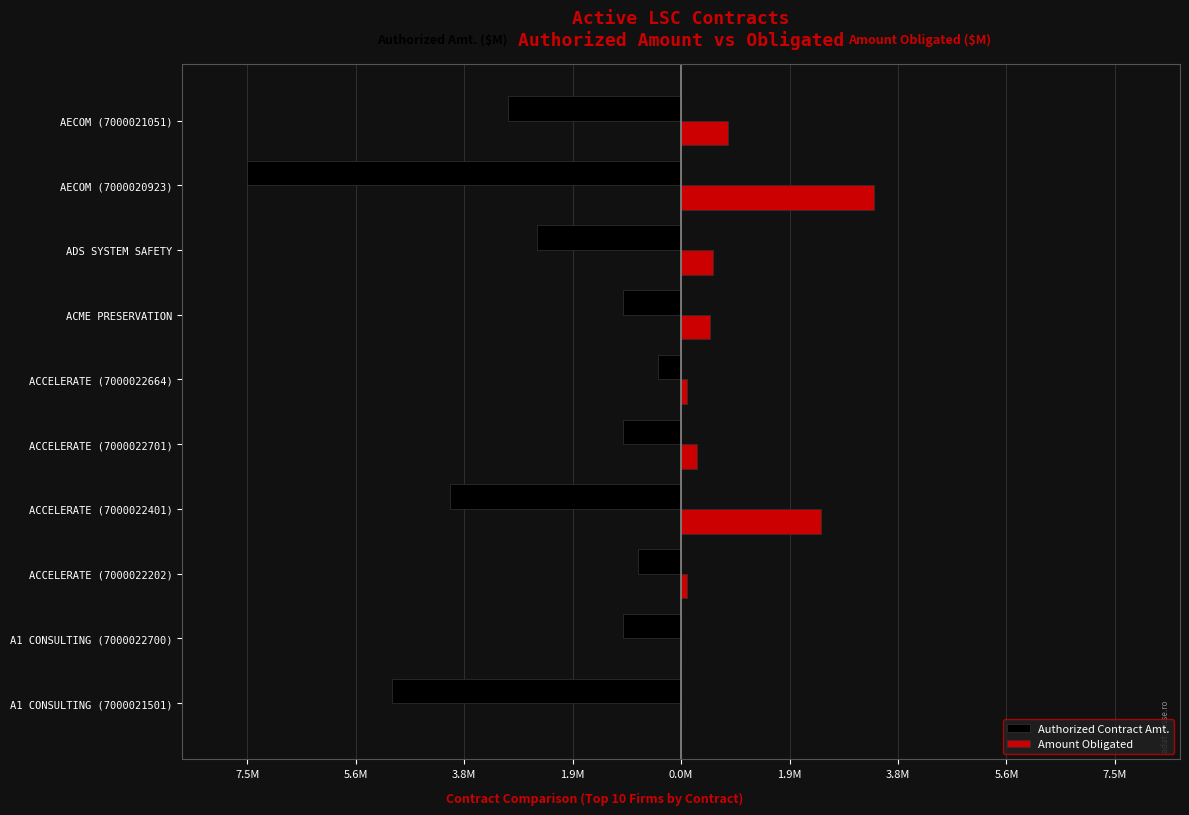

What are all the series names shown in the legend?

Authorized Contract Amt., Amount Obligated